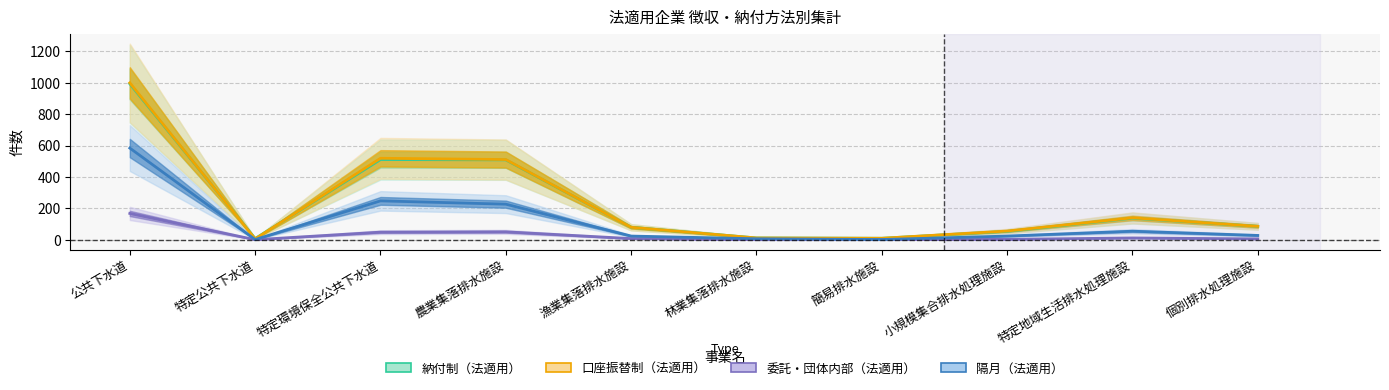

What is the difference between the maximum and minimum values in the 納付制（法適用） series?

985